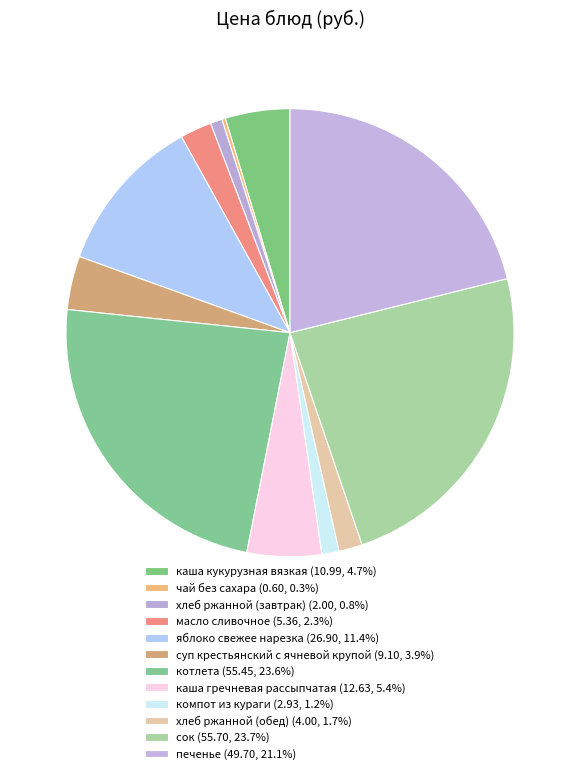

To the nearest percent, what is the difference between the яблоко свежее нарезка and каша гречневая рассыпчатая slice percentages?

6%